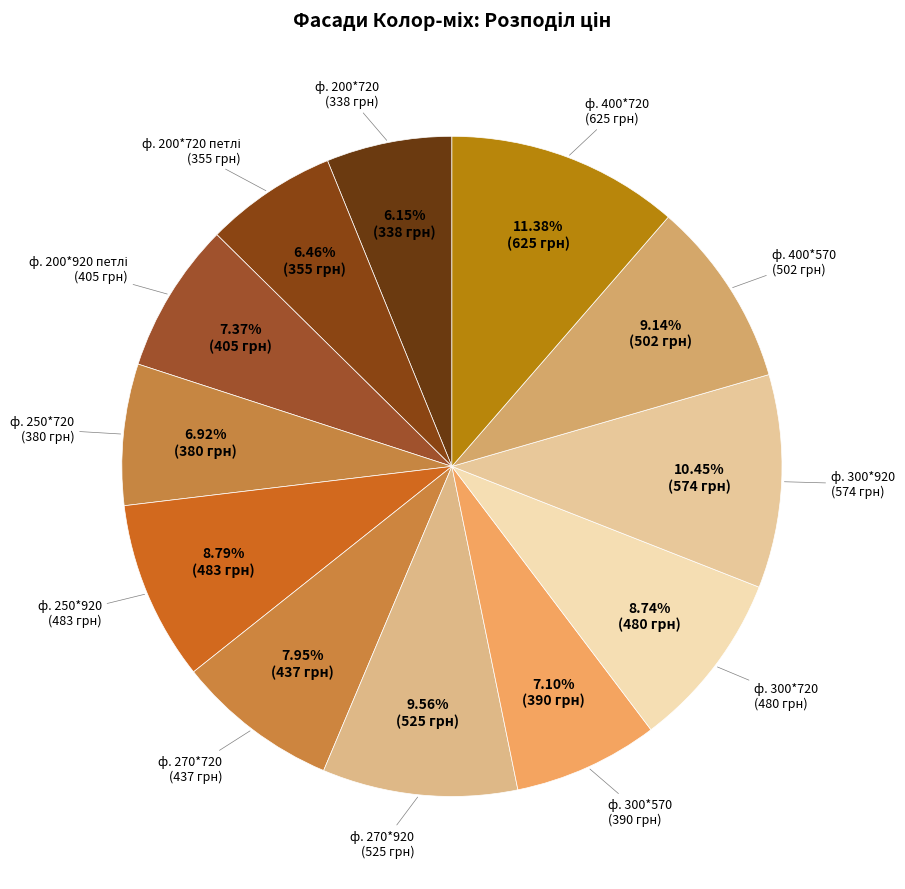

Which slice is the smallest?

ф. 200*720